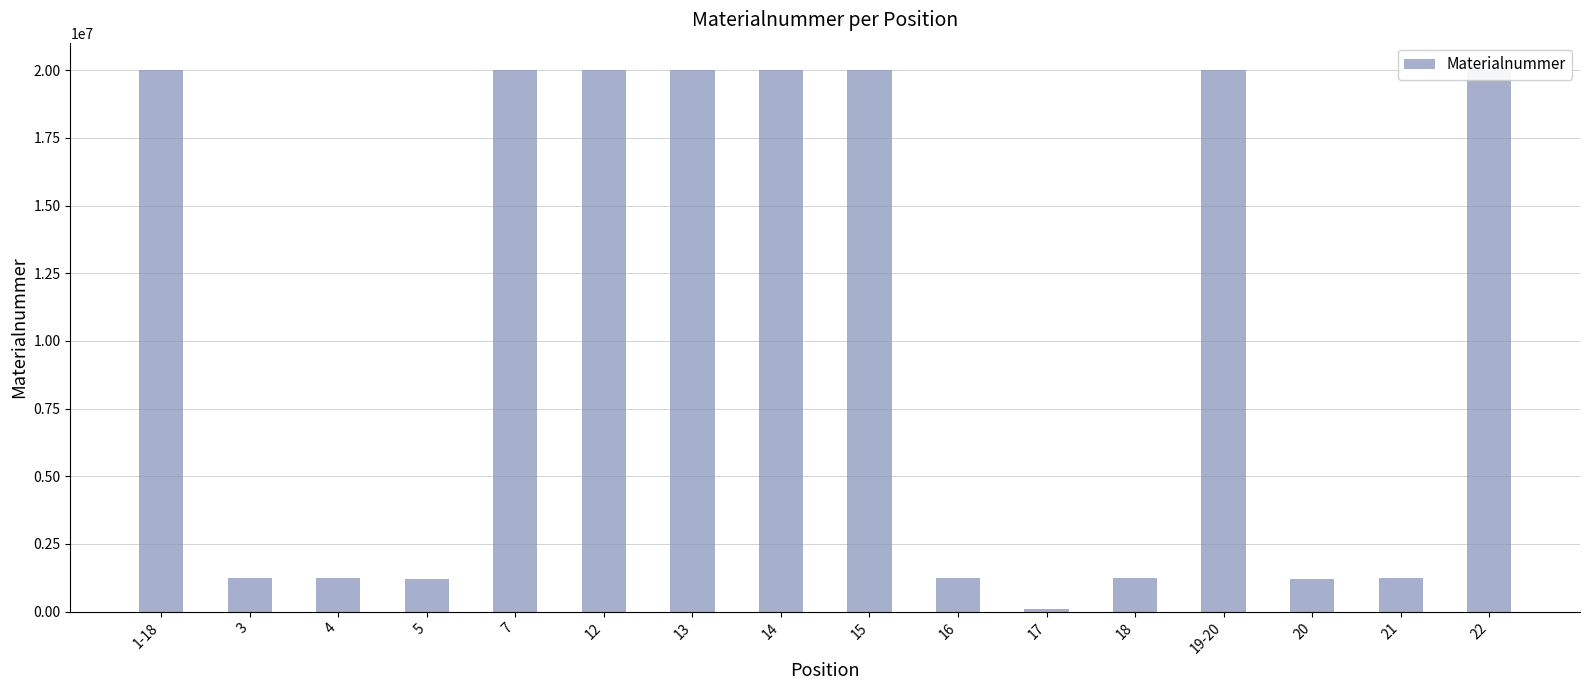

What is the maximum value shown in the chart?

20014742